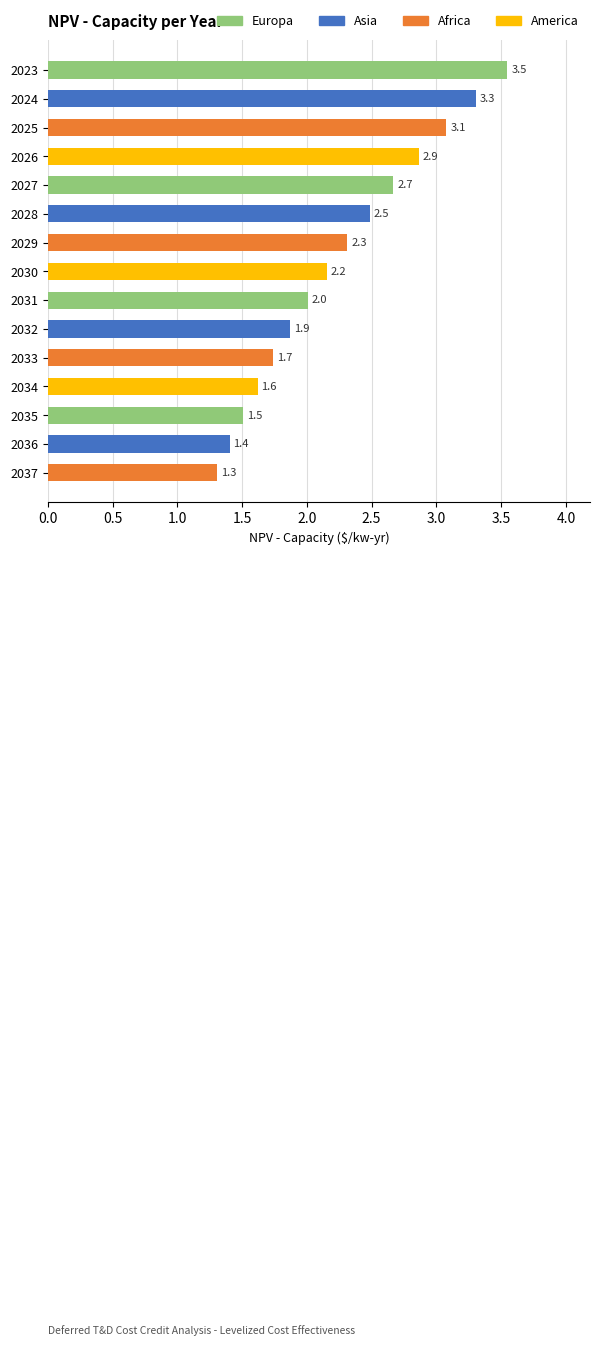

What is the greatest value displayed?

3.5